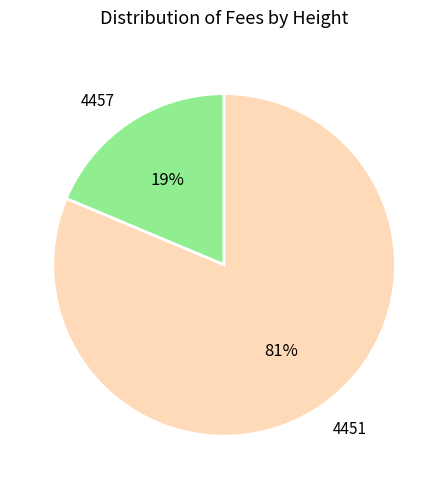

Count the number of slices in the pie.

2